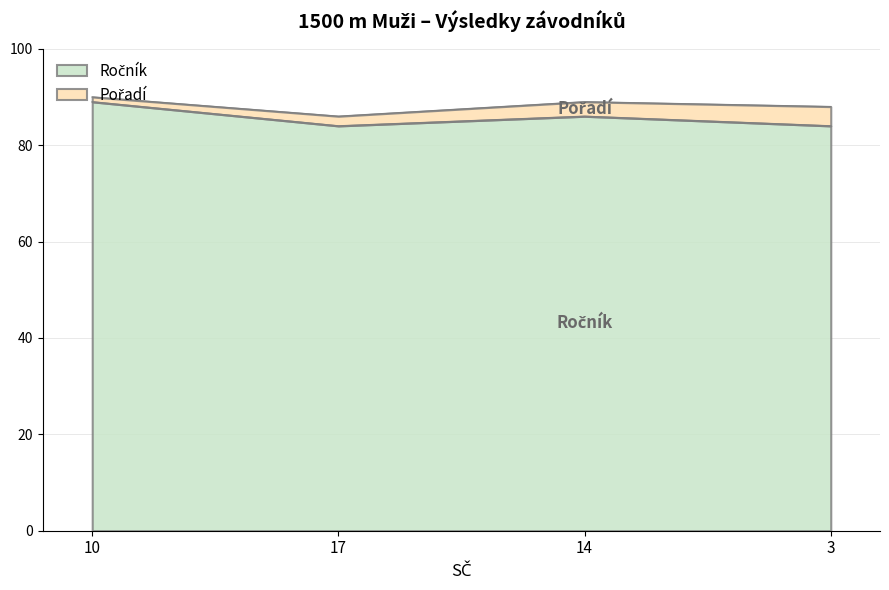

True or false: the data shows 84 at 3.

True